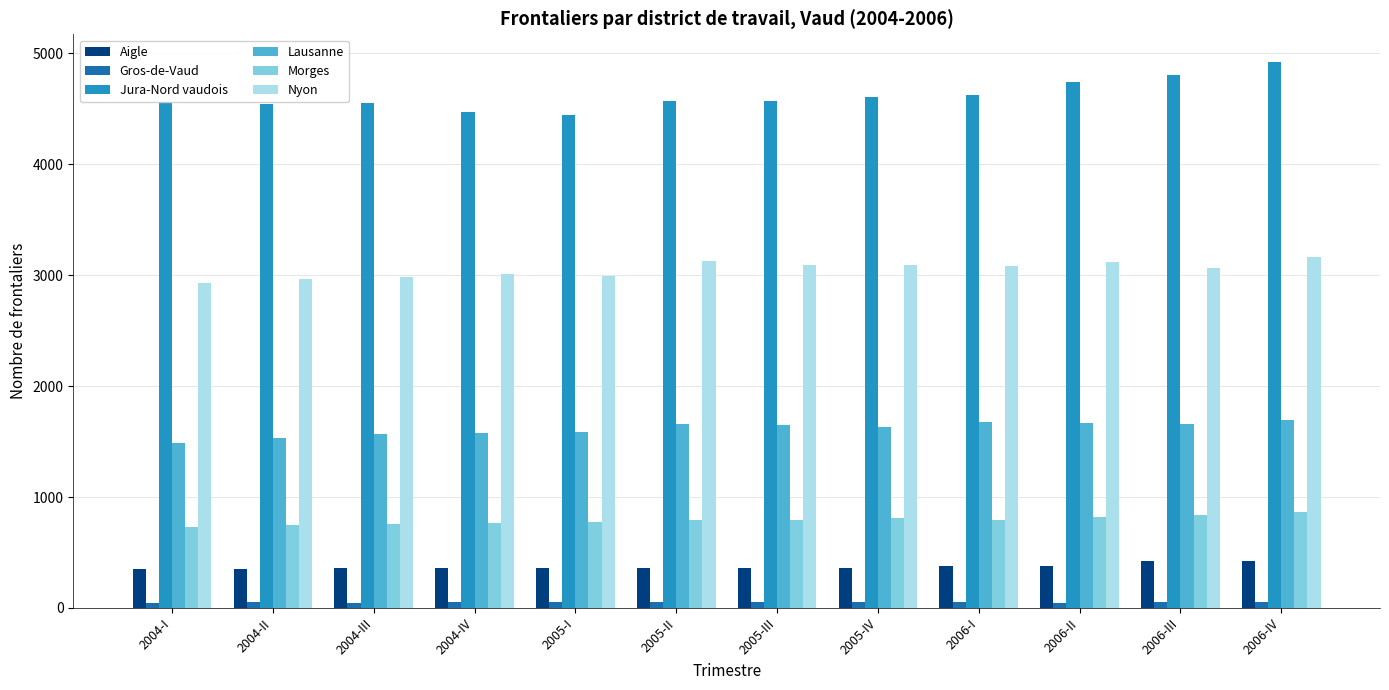

What is the label of the 12th bar from the right?

2004-I